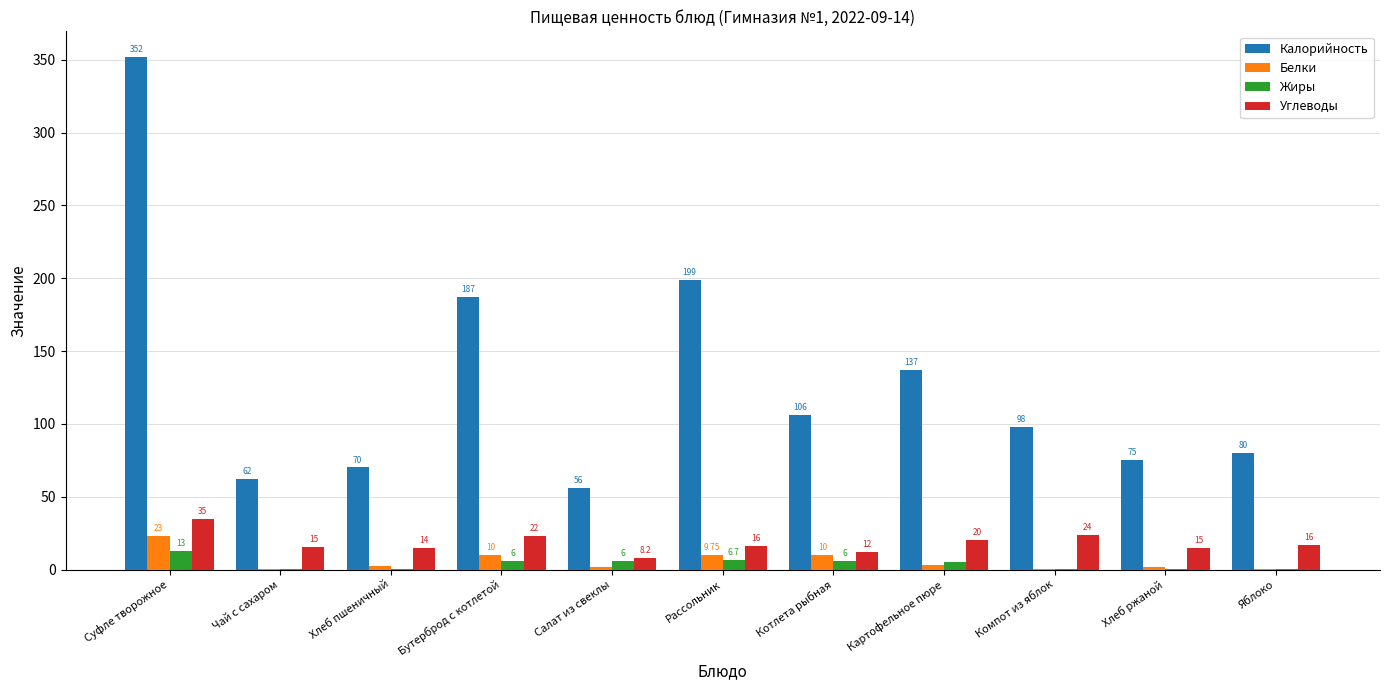

Between Суфле творожное and Картофельное пюре, which series saw the biggest shift?

Калорийность